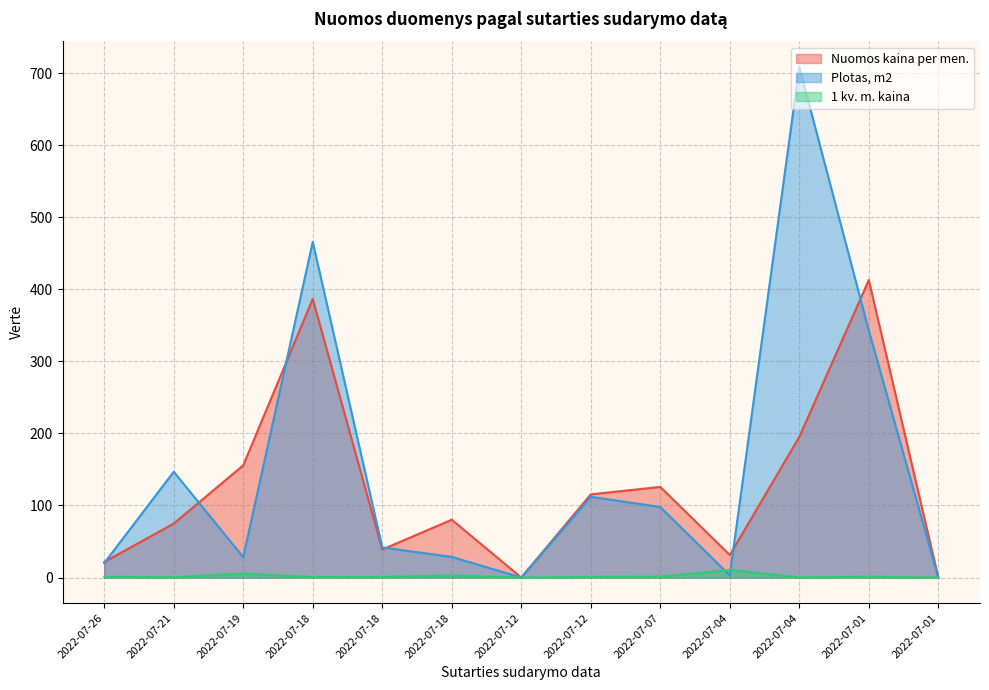

How many positive values does the Plotas, m2 series have?

11